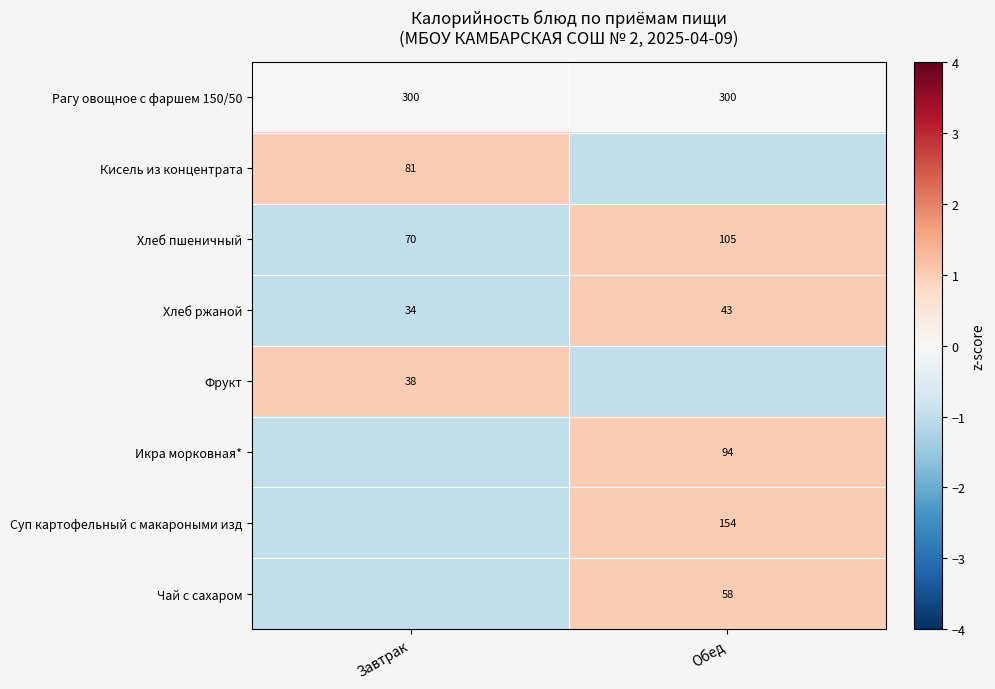

Is it true that Чай с сахаром equals 86 at Обед?

False